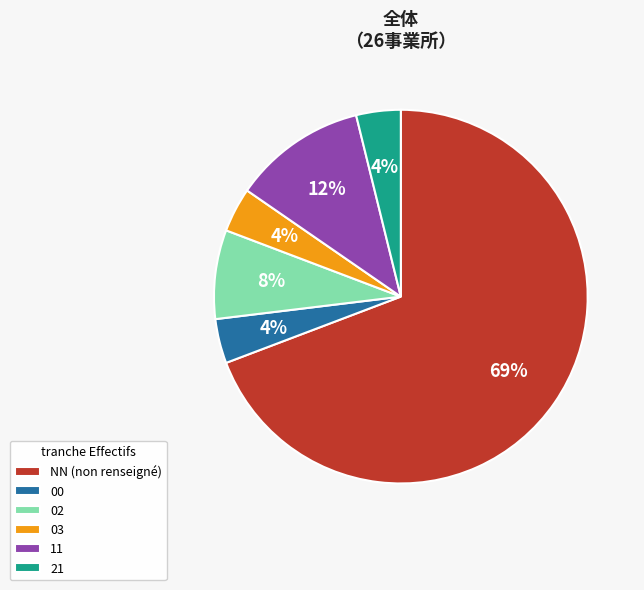

How many segments does this pie chart have?

6